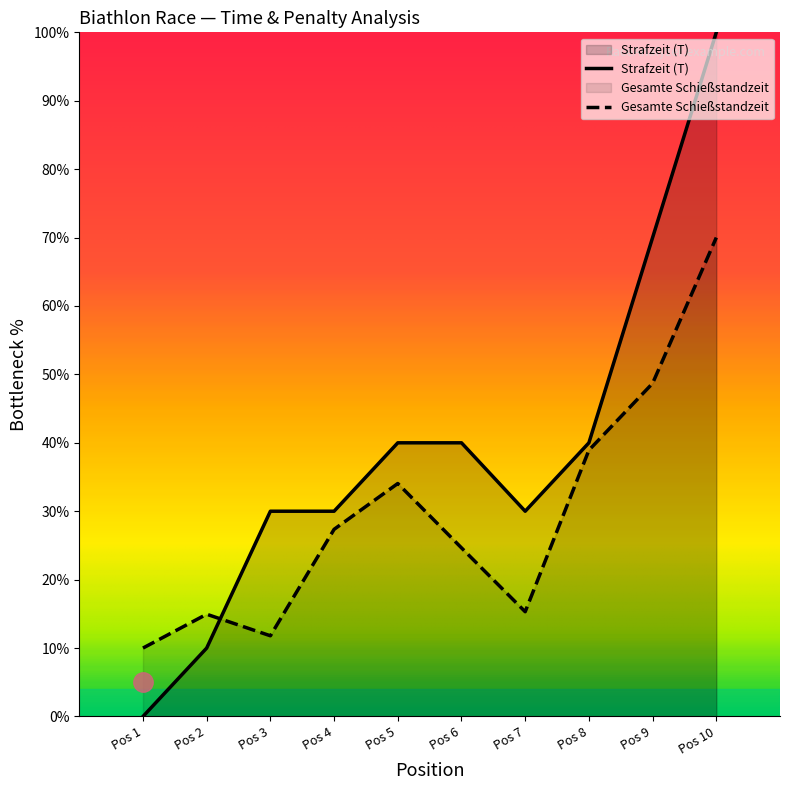

Reading right to left, transcribe all the data shown in this chart.

Strafzeit (T): 100.0	70.0	40.0	30.0	40.0	40.0	30.0	30.0	10.0	0.0
Gesamte Schießstandzeit (min): 70.0	48.7	38.9	15.3	24.6	34.1	27.4	11.8	14.9	10.0